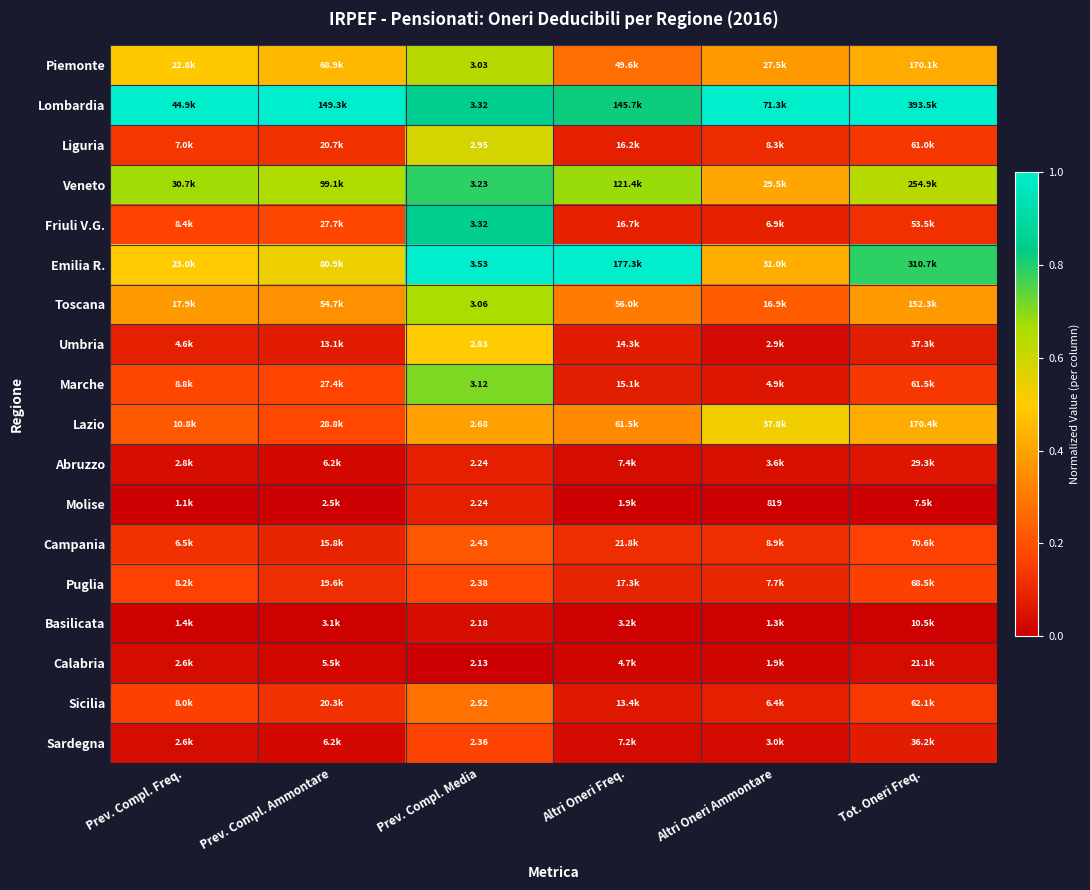

At how many categories does at least one series exceed 0?

6